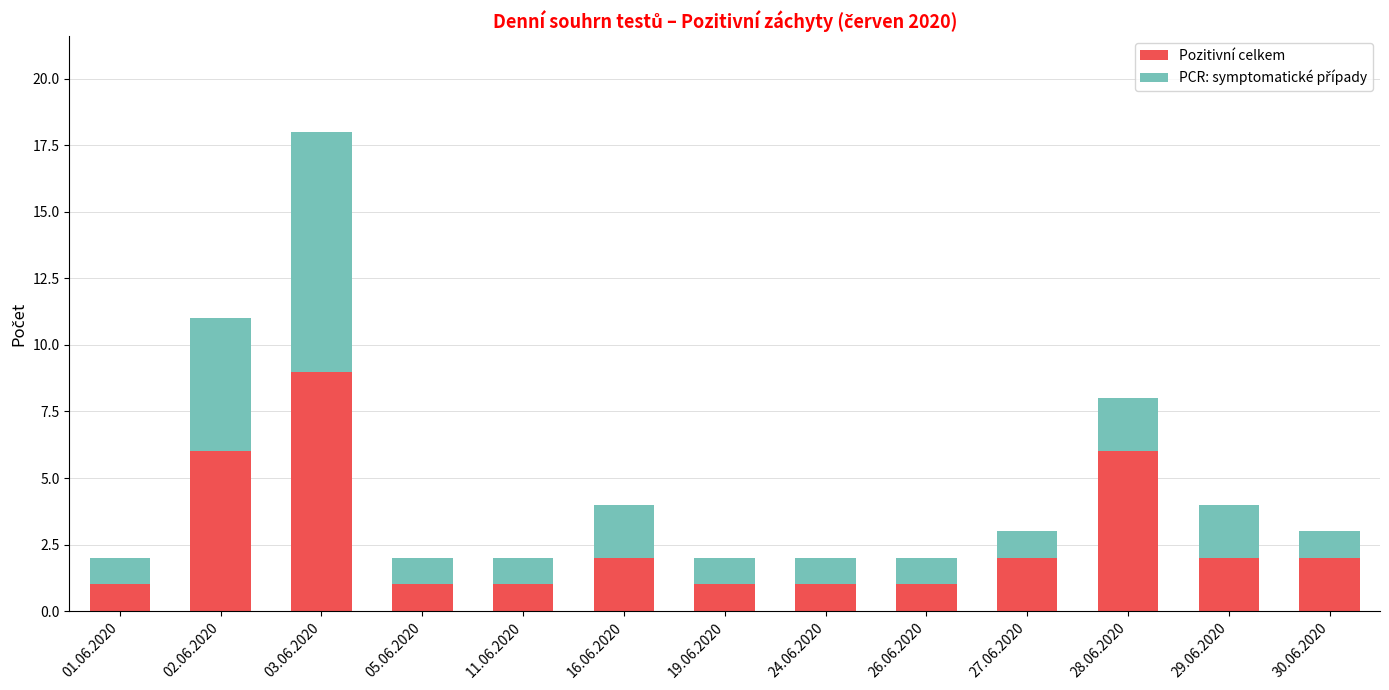

Are the bars horizontal?

No